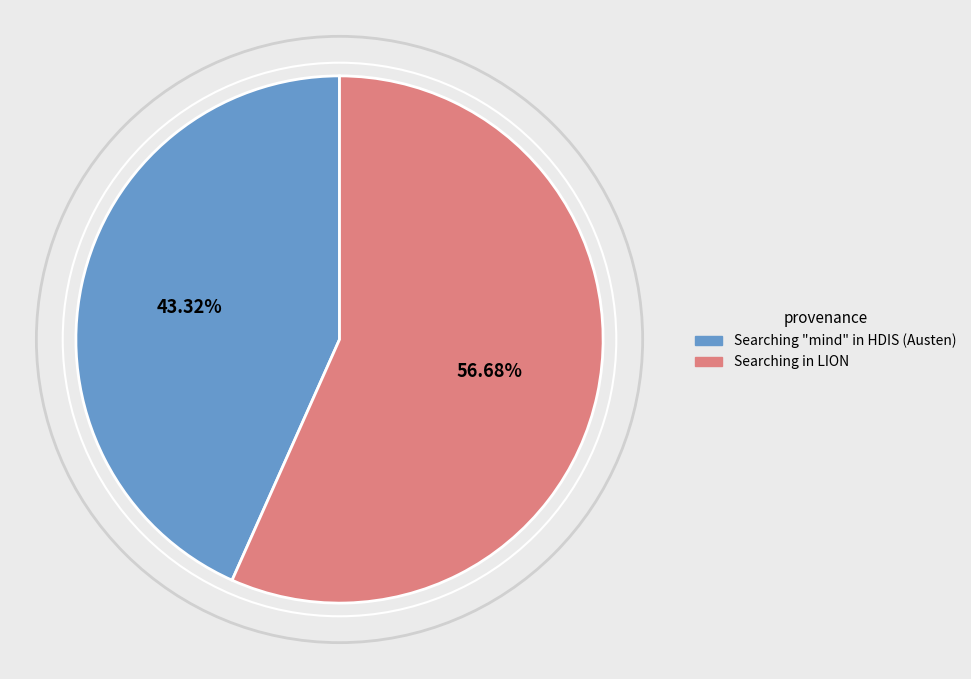

How many segments does this pie chart have?

2